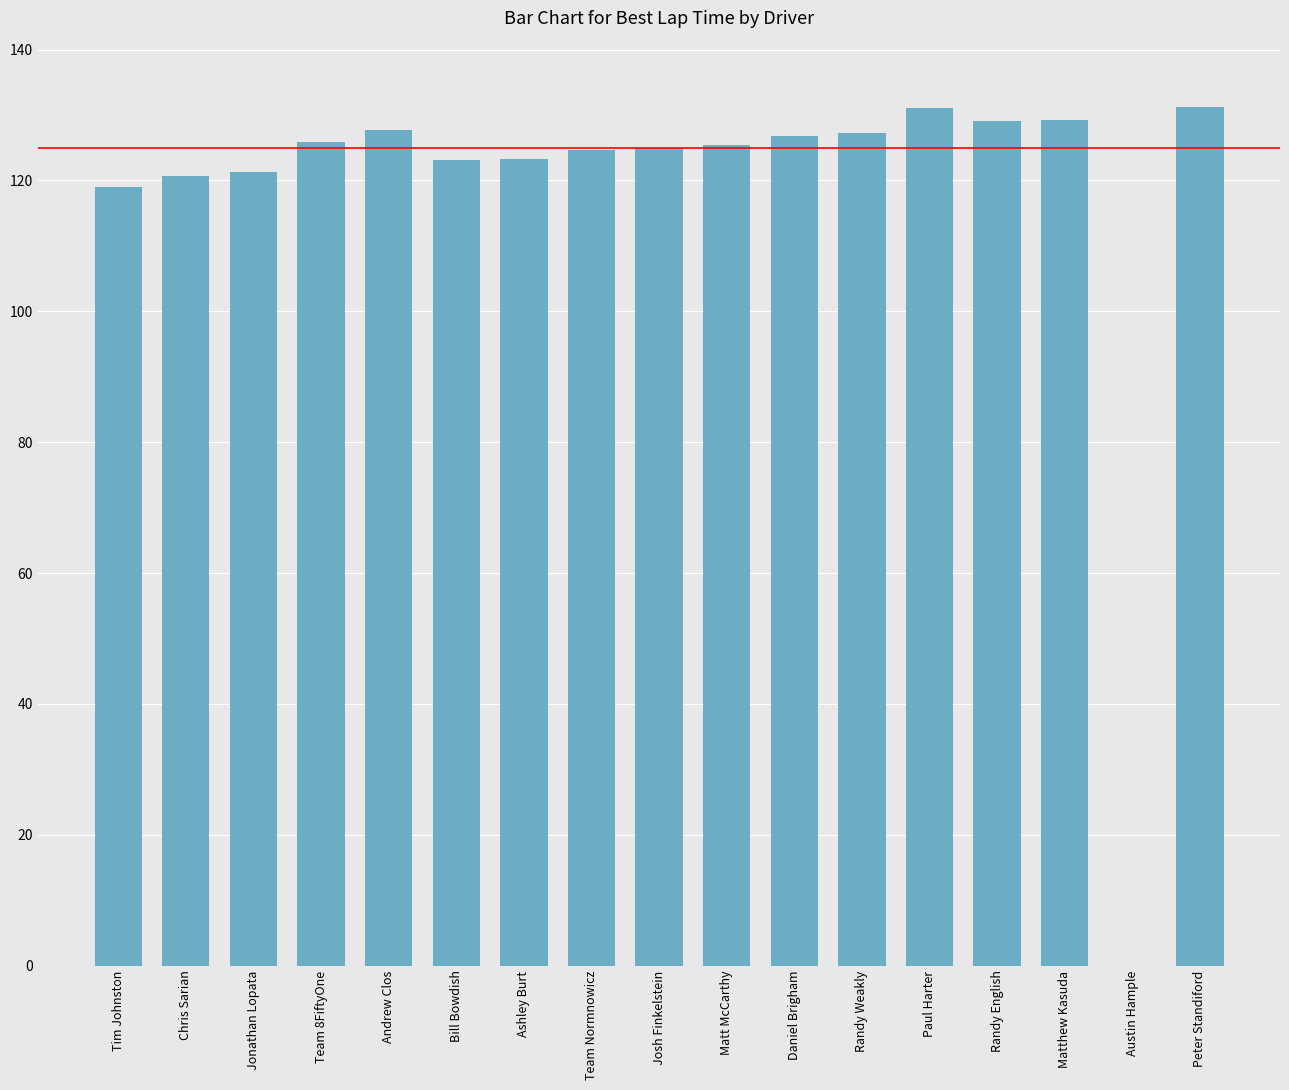

The value at Austin Hample is -64.8. True or false?

False